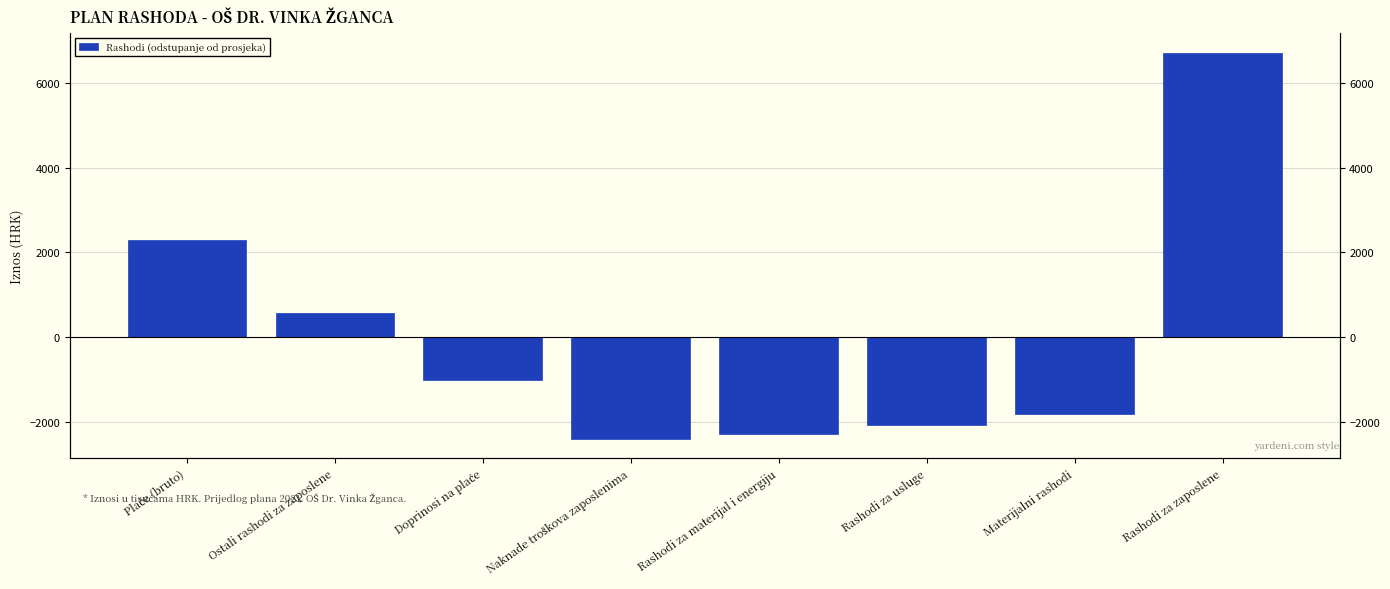

How many data points are less than -1015?

5